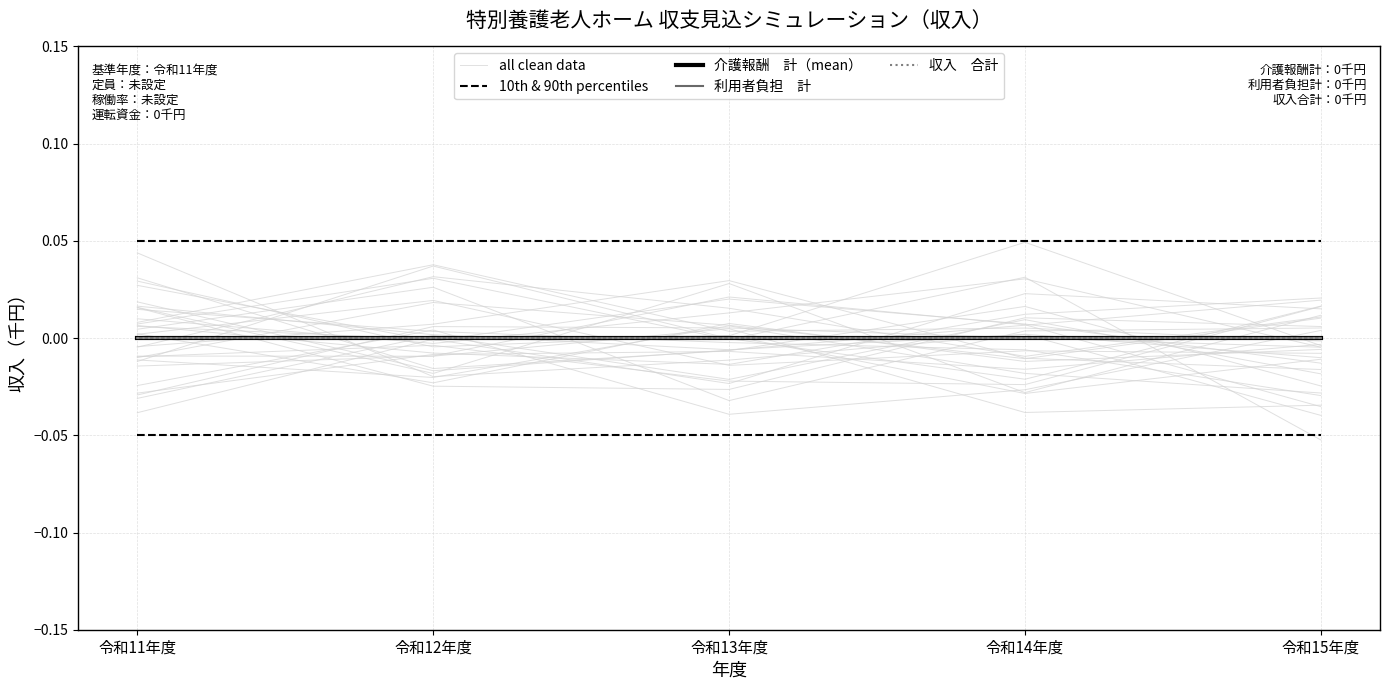

What are all the series names shown in the legend?

all clean data, 10th & 90th percentiles, 介護報酬　計（mean）, 利用者負担　計, 収入　合計